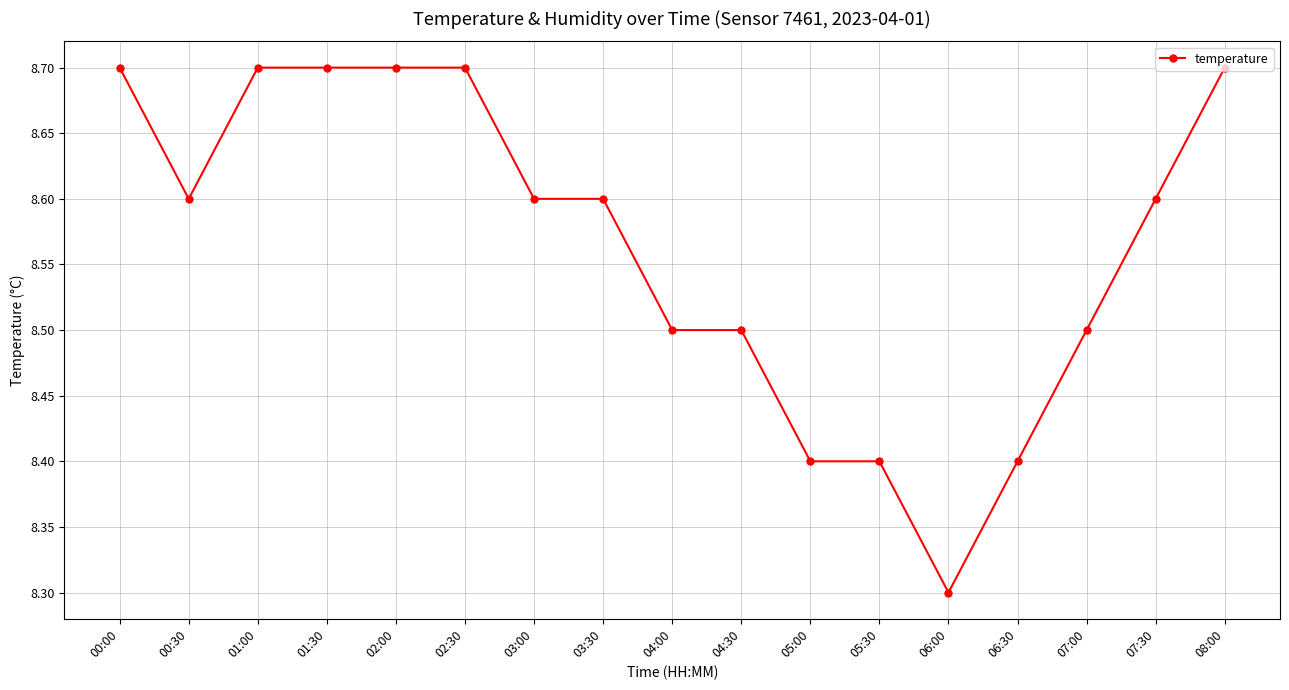

Which has a higher value, 05:00 or 02:30?

02:30